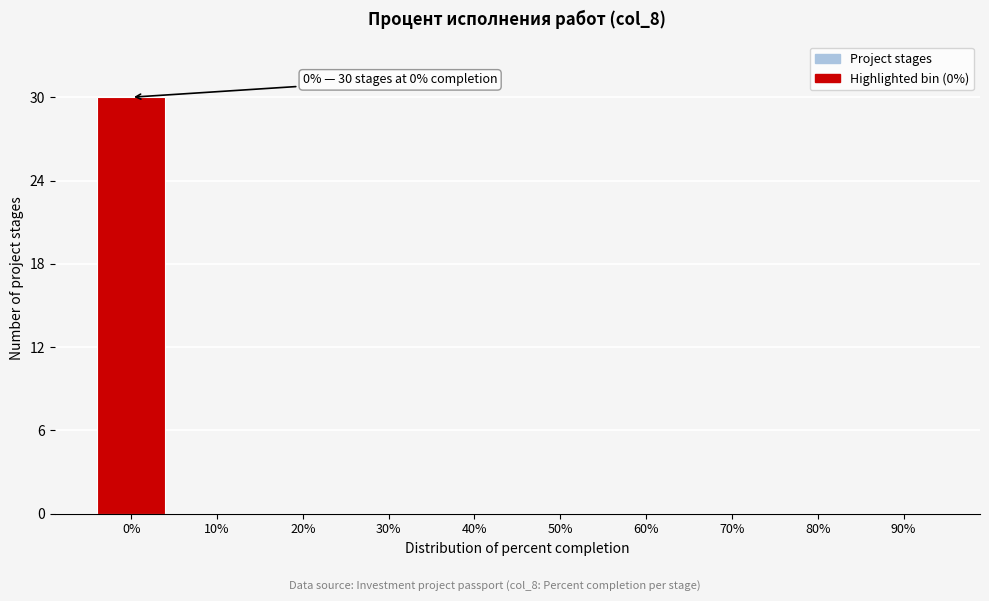

Reading right to left, transcribe all the data shown in this chart.

90%=0	80%=0	70%=0	60%=0	50%=0	40%=0	30%=0	20%=0	10%=0	0%=30